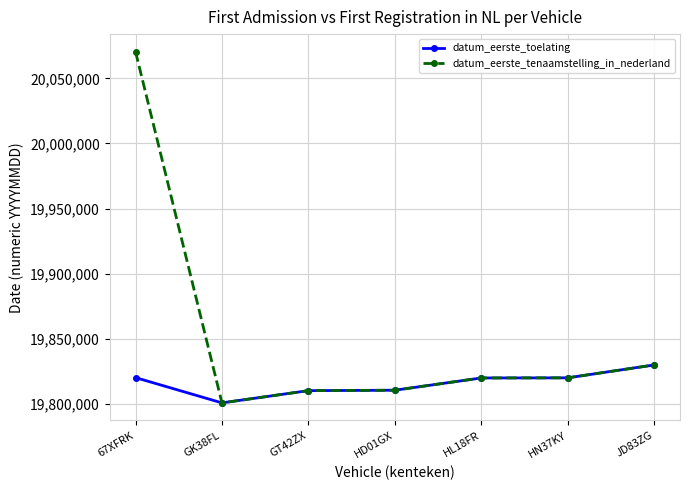

List the series in order of their overall mean, lowest first.

datum_eerste_toelating, datum_eerste_tenaamstelling_in_nederland